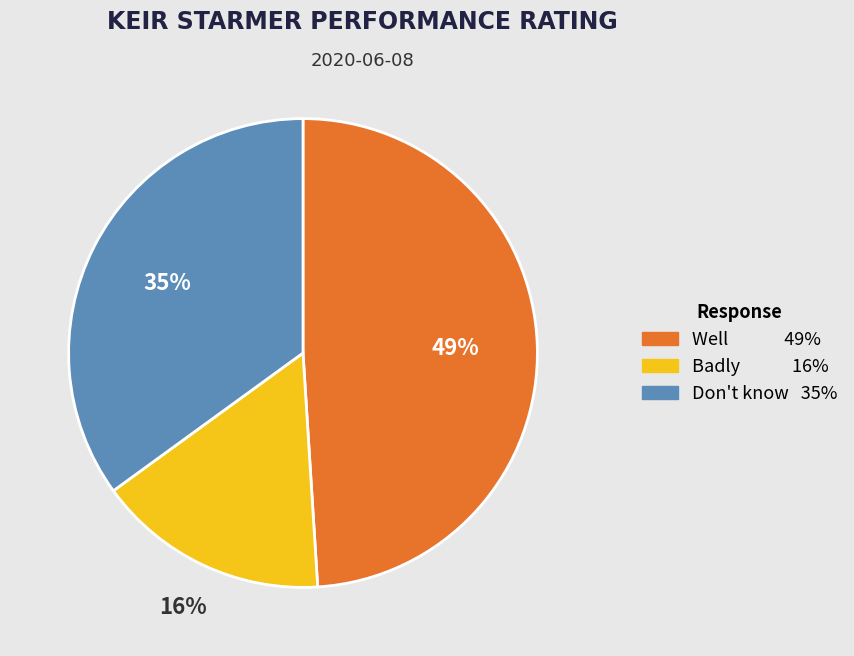

Does Badly account for over 50% of the chart?

No